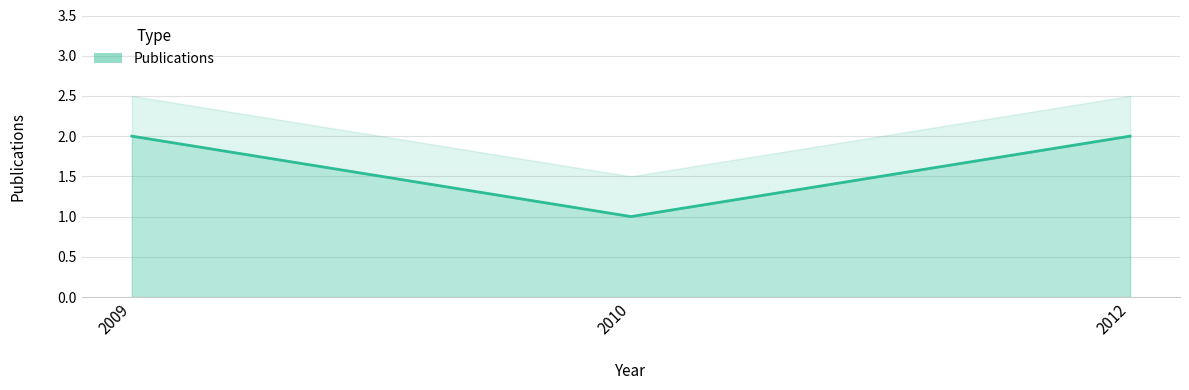

What is the sum of the values at 2012 and 2010?

3